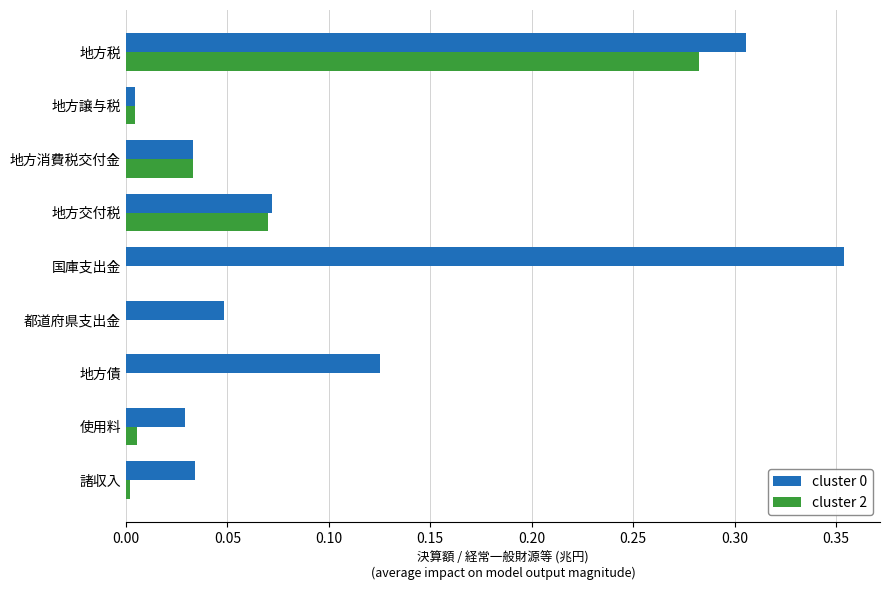

Is it true that cluster 2 equals 0.1 at 地方税?

False